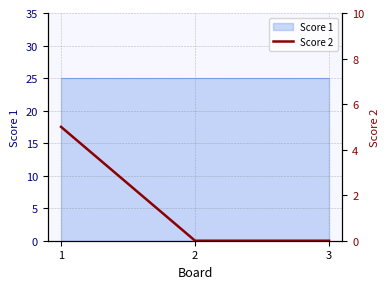

Count the values in the range 0 to 5.

3